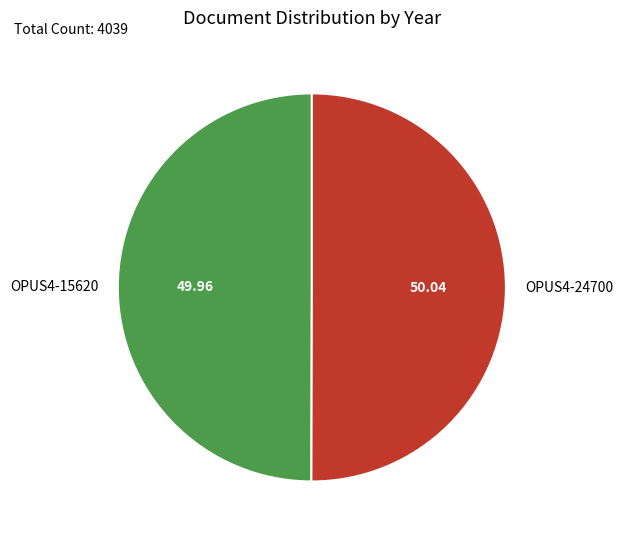

Is it true that OPUS4-15620 is 50% of the pie?

True